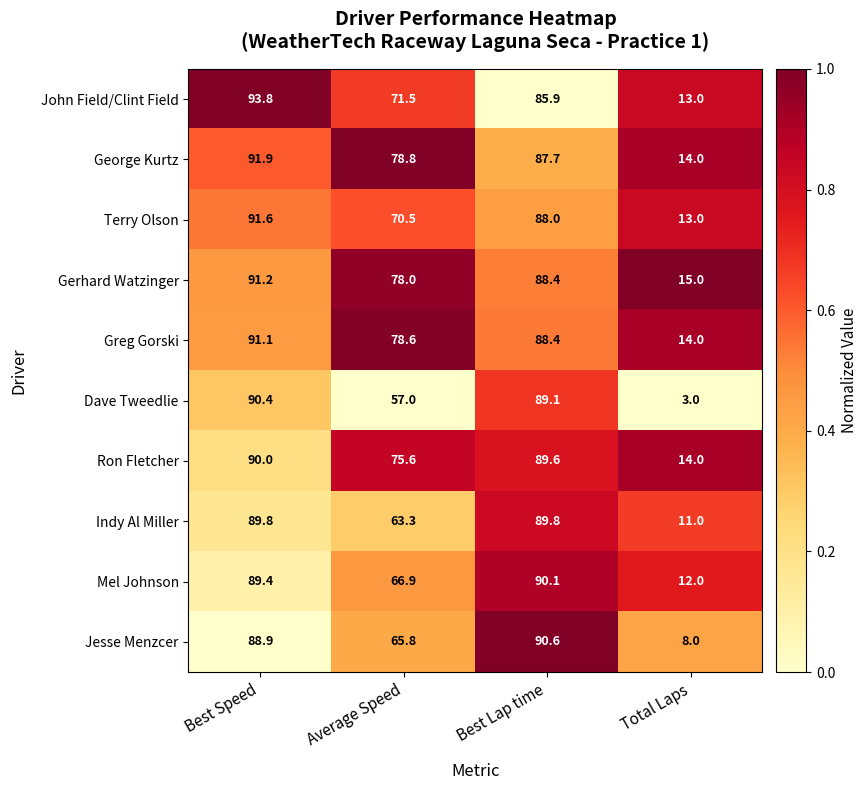

What is the difference between the Mel Johnson values at Best Speed and Total Laps?

77.4